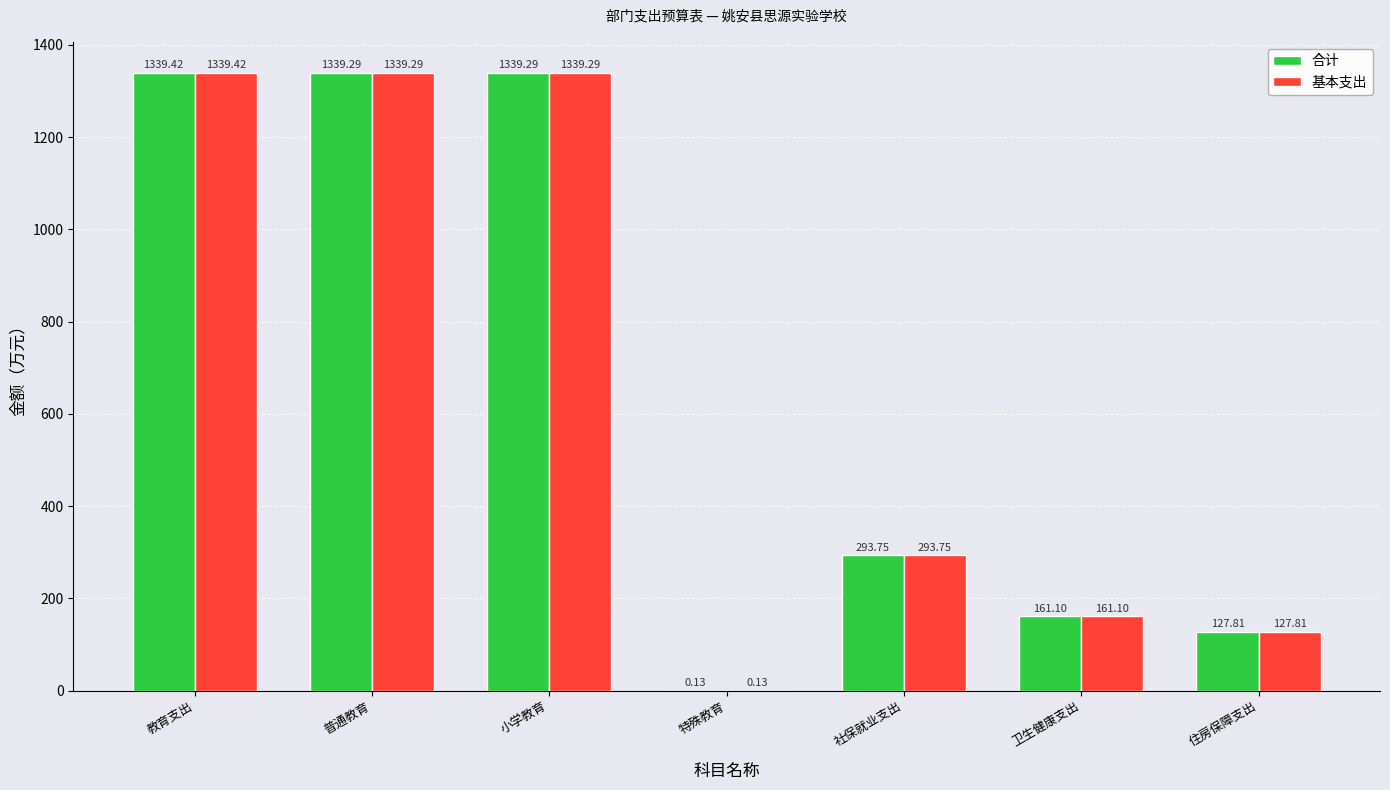

What is the sum of the 基本支出 values at 社保就业支出 and 普通教育?

1633.0